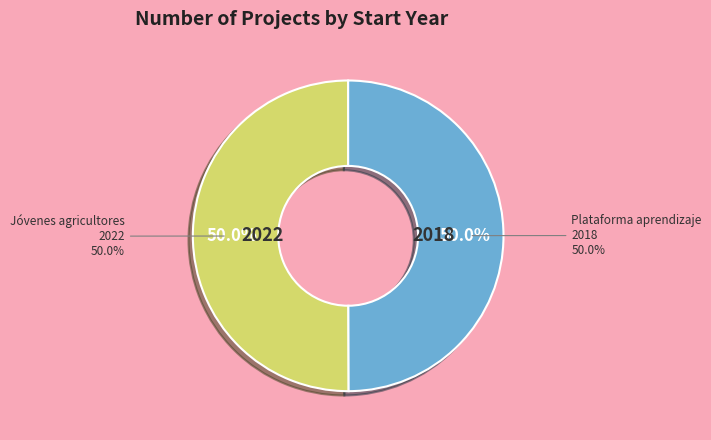

What is the majority slice?

Proyecto Erasmus +: Jóvenes agricultores